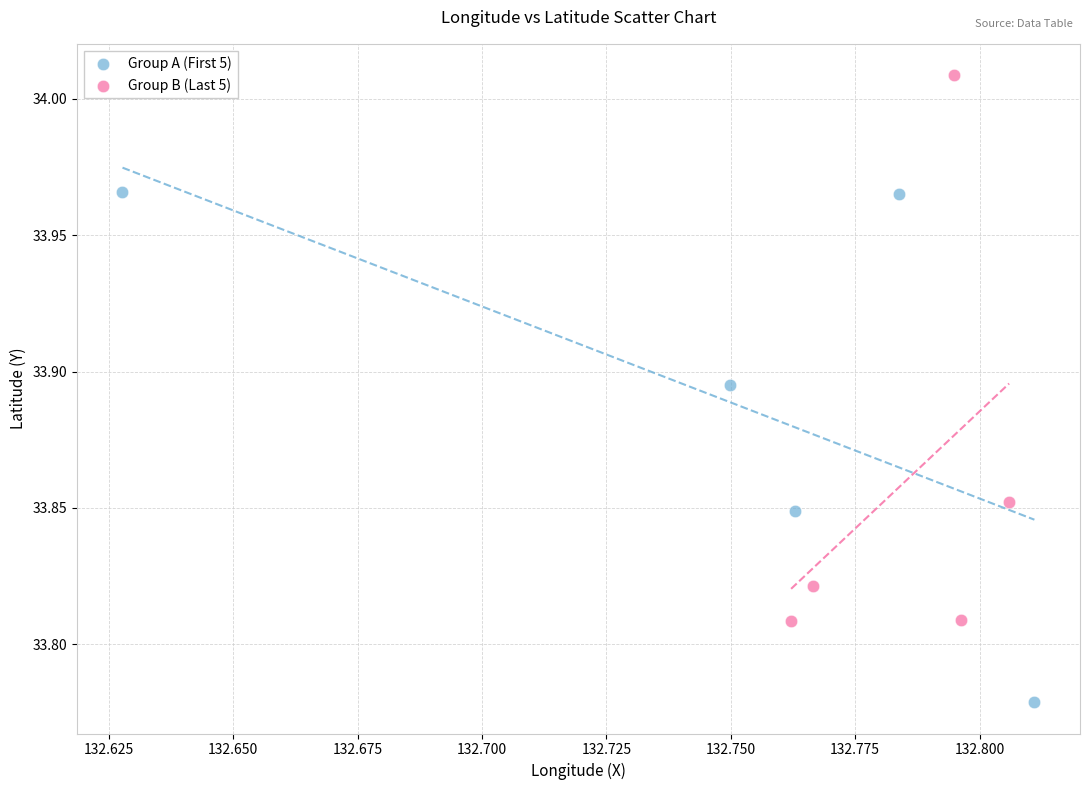

Which series contains the lowest Y value?

Group A (First 5)